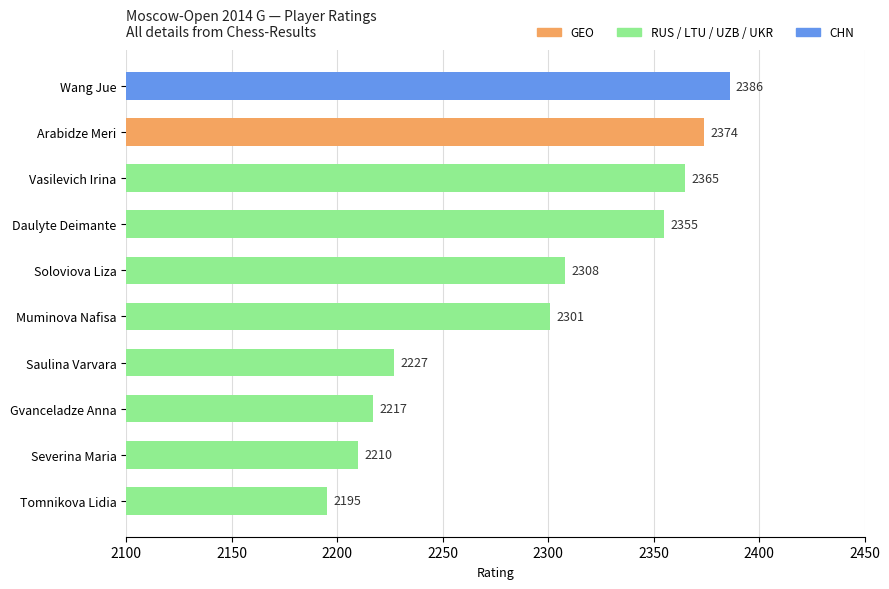

Rank the categories by value from highest to lowest.

Wang Jue, Arabidze Meri, Vasilevich Irina, Daulyte Deimante, Soloviova Liza, Muminova Nafisa, Saulina Varvara, Gvanceladze Anna, Severina Maria, Tomnikova Lidia